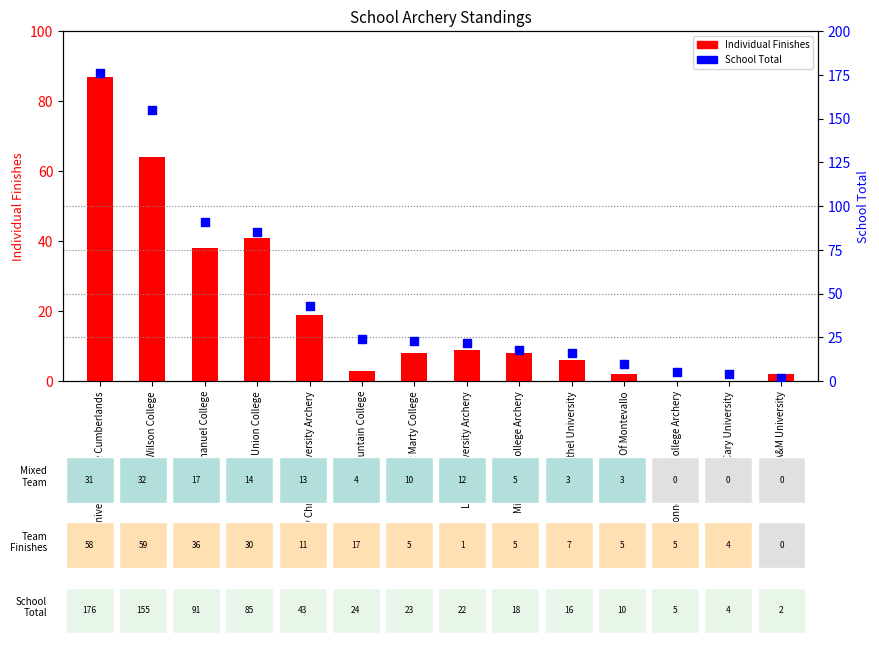

Which series has the largest total across all categories?

School Total